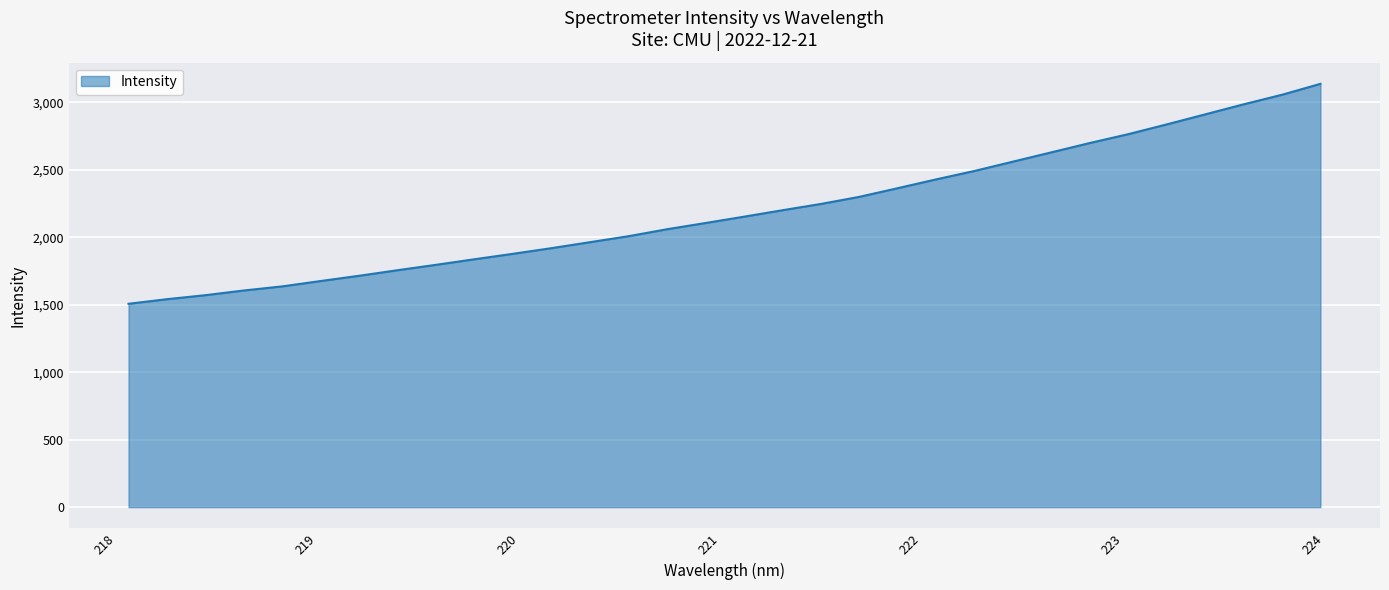

What is the greatest value displayed?

3138.1